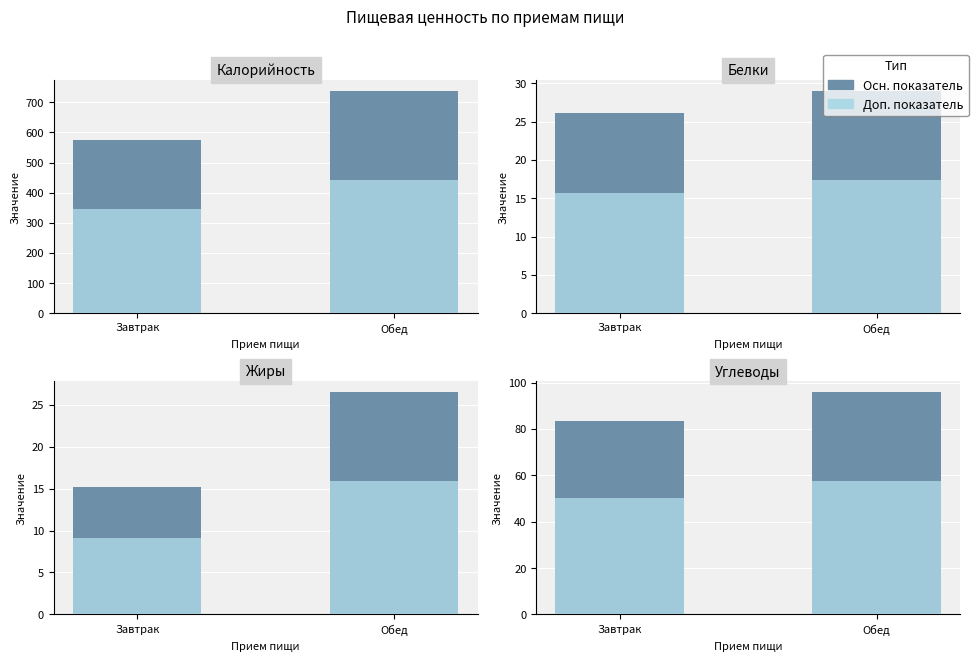

How many groups of bars are there?

2